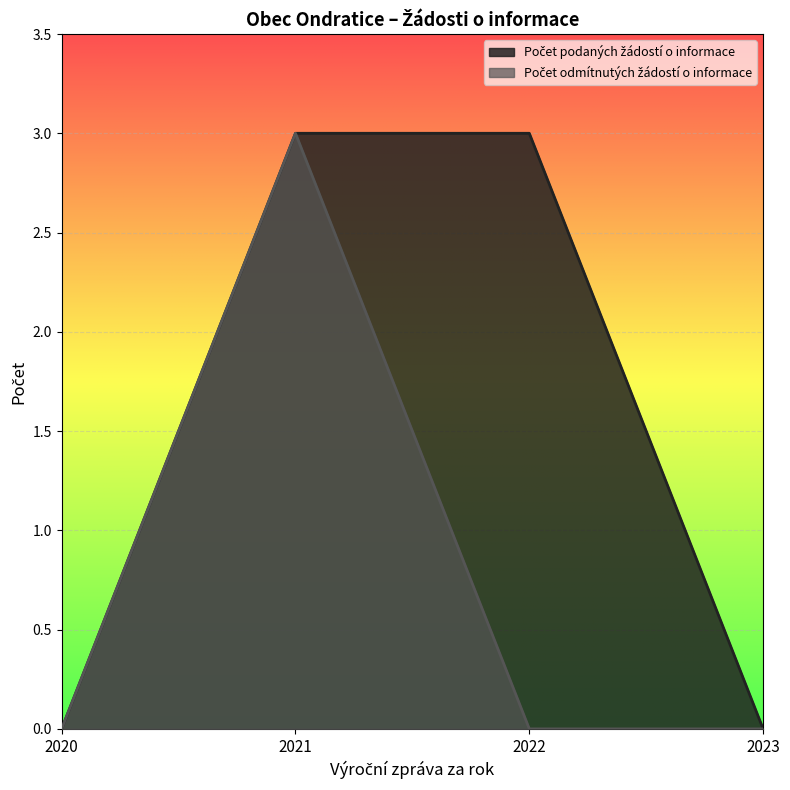

Is it true that Počet odmítnutých žádostí o informace equals 0 at 2022?

True